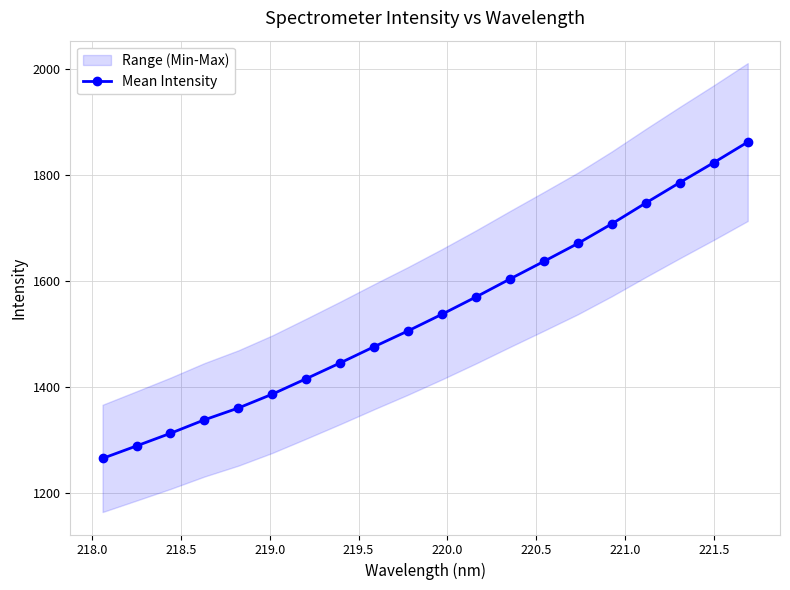

True or false: Mean Intensity has more than 2 points higher than both neighbors.

False